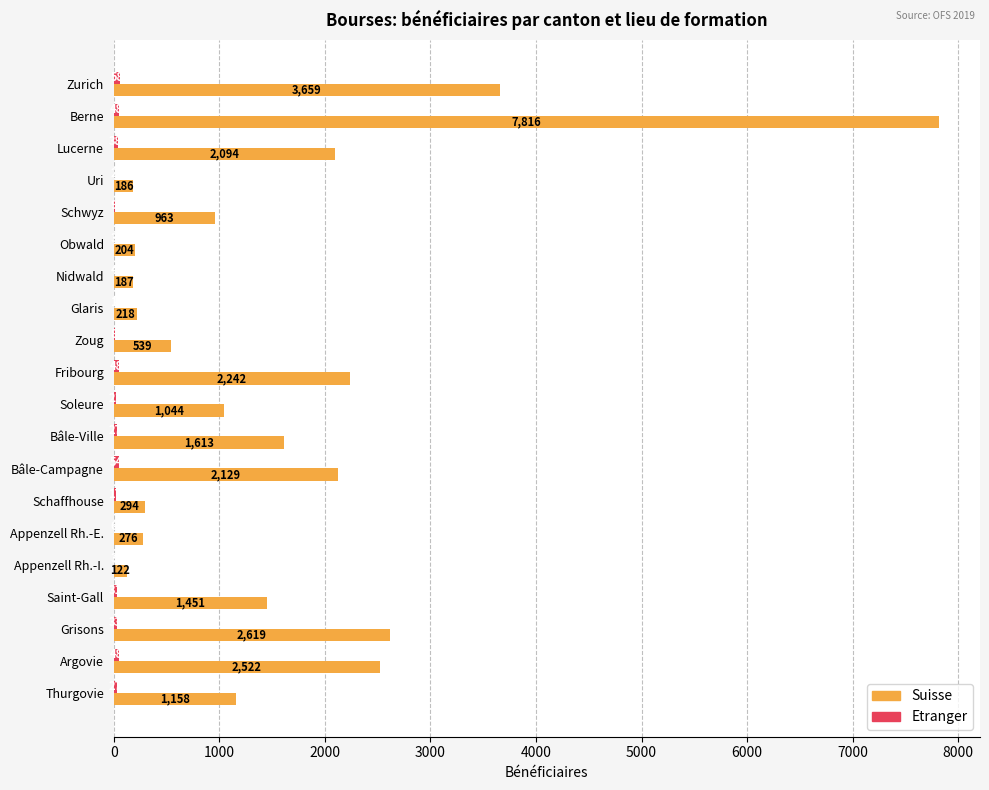

What is the greatest value displayed?

7816